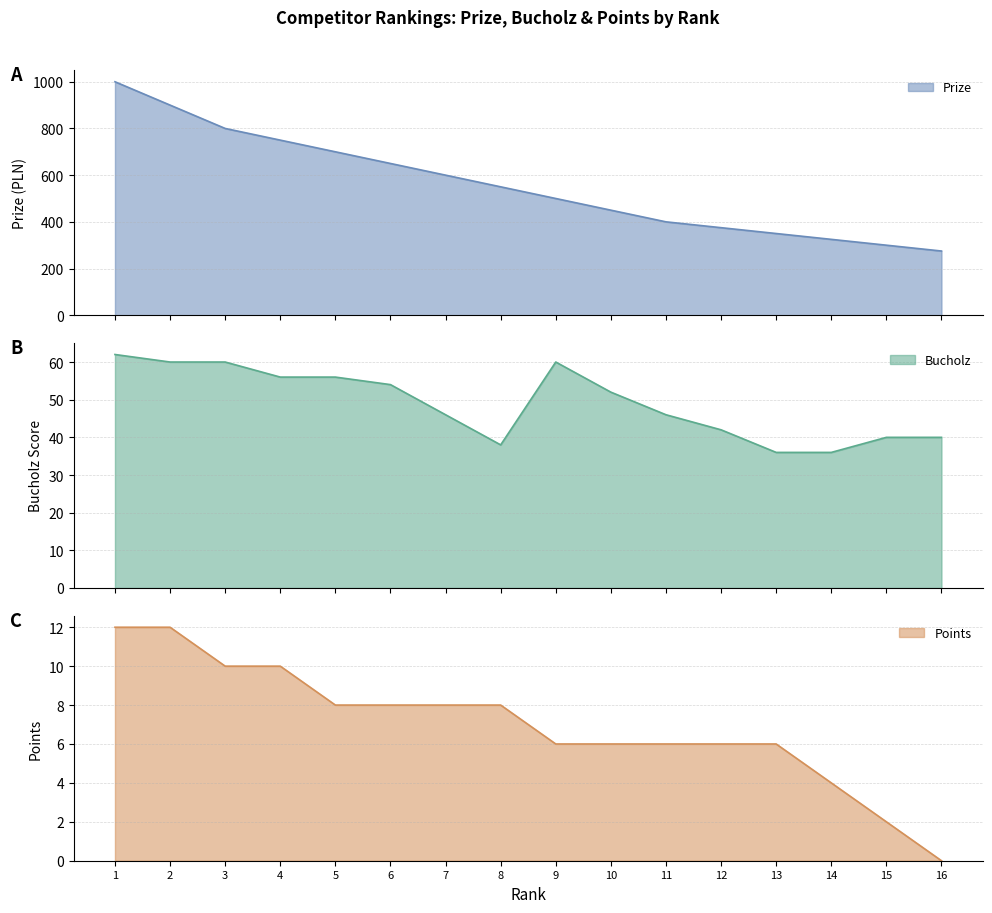

True or false: Prize and Points cross at least once.

False